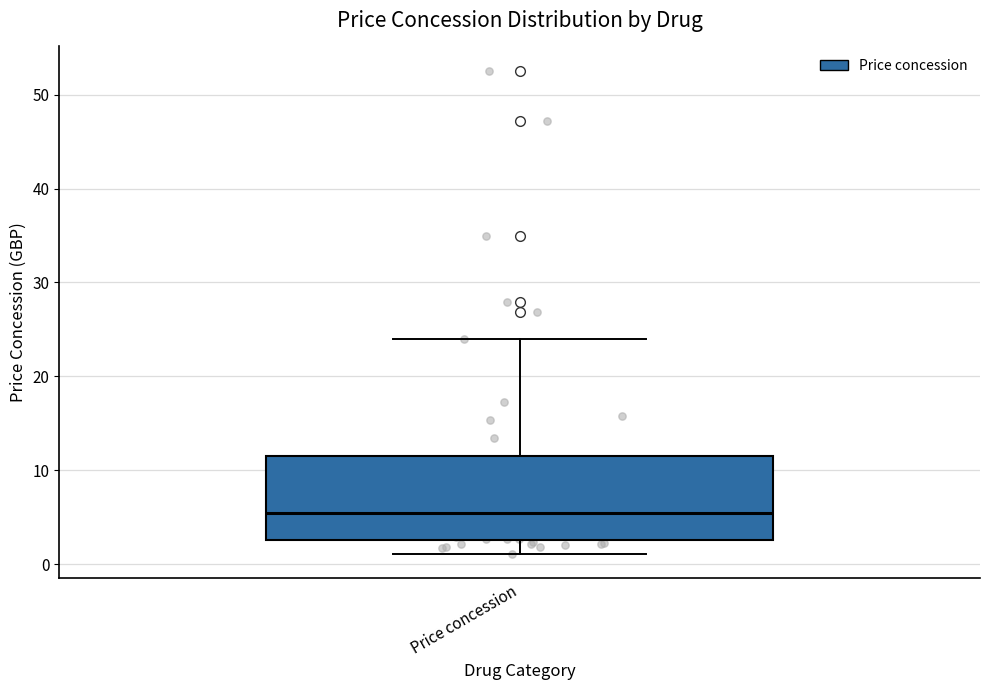

Read this box plot against the y-axis: the position of the median line, the range covered by the box, and the ends of both whiskers. The values are not printed on the chart, so give them approximately, as read against the axis.

median 5, box 3 to 12, whiskers 1 to 24